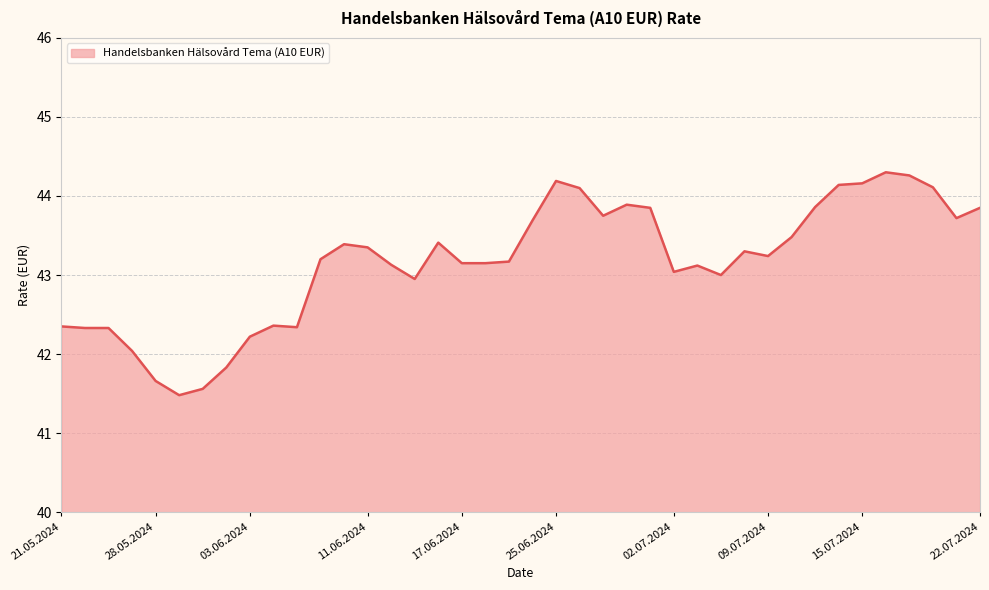

What is the greatest value displayed?

44.3